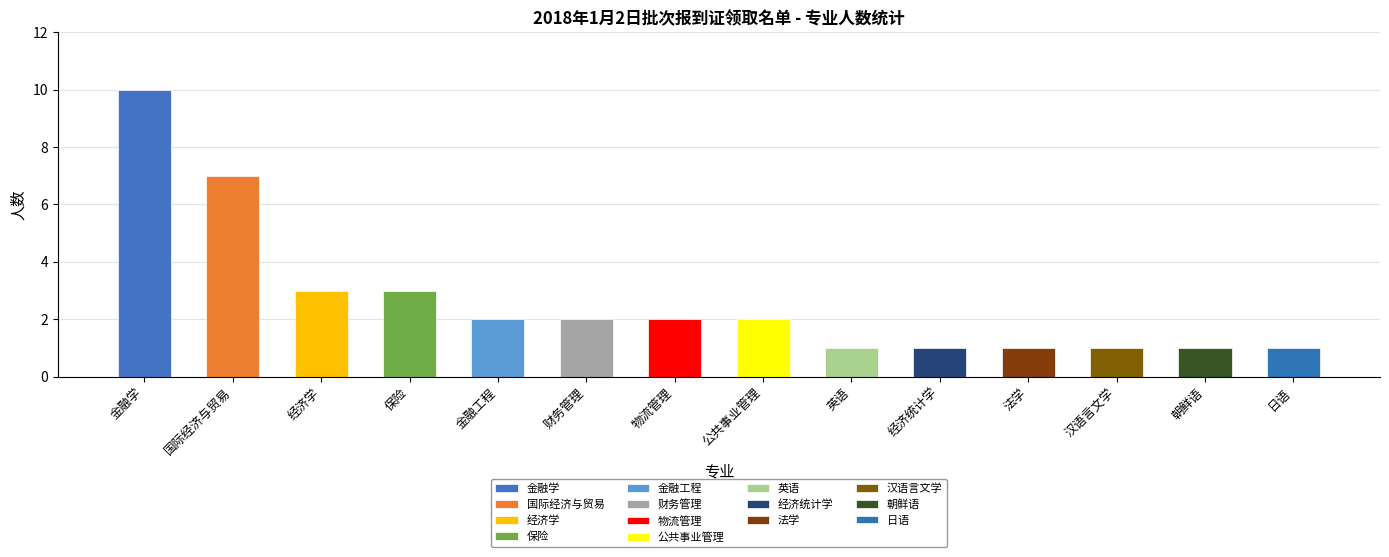

Where is the data nearest to the value 5?

国际经济与贸易